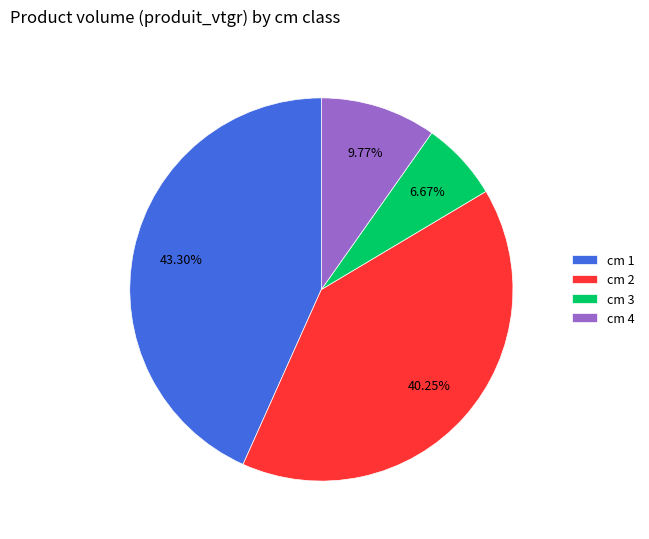

Is there a majority slice in this chart?

No